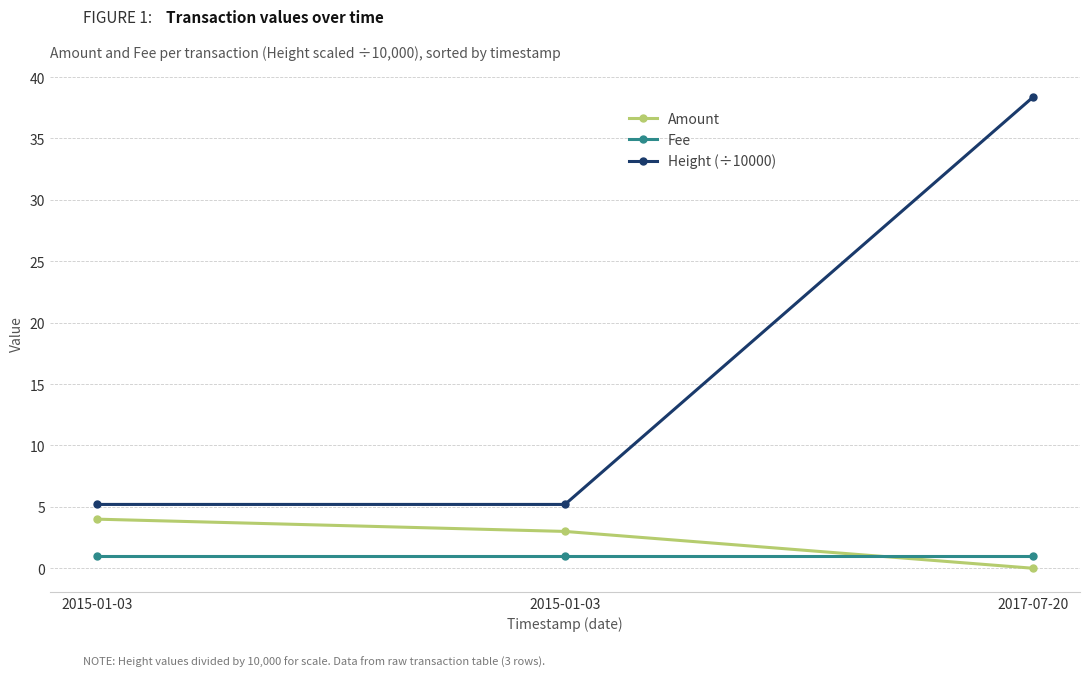

Rank the categories by Amount value from highest to lowest.

2015-01-03, 2015-01-03, 2017-07-20